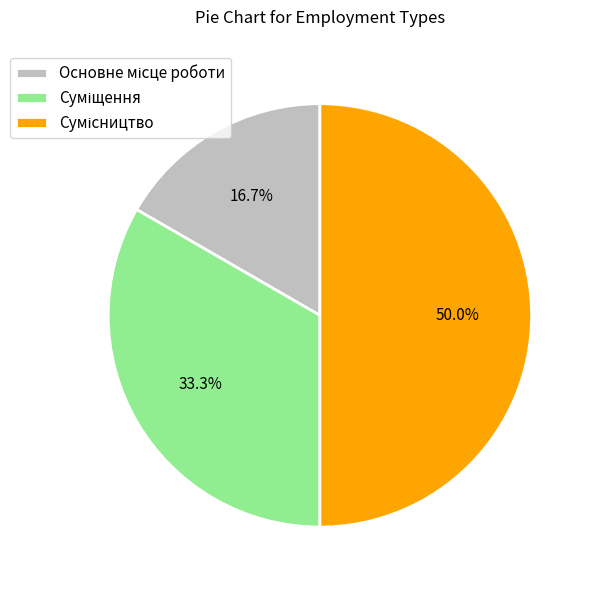

To the nearest percent, what is the difference between the largest and smallest slice percentages?

33%